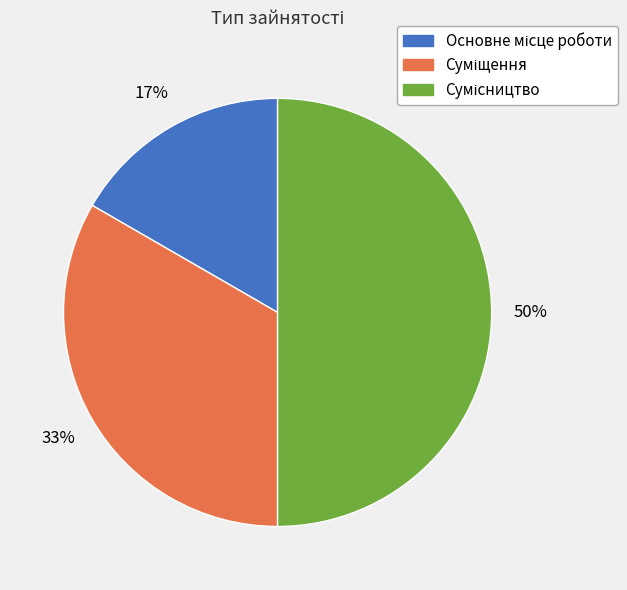

To the nearest percent, what is the average slice percentage?

33%